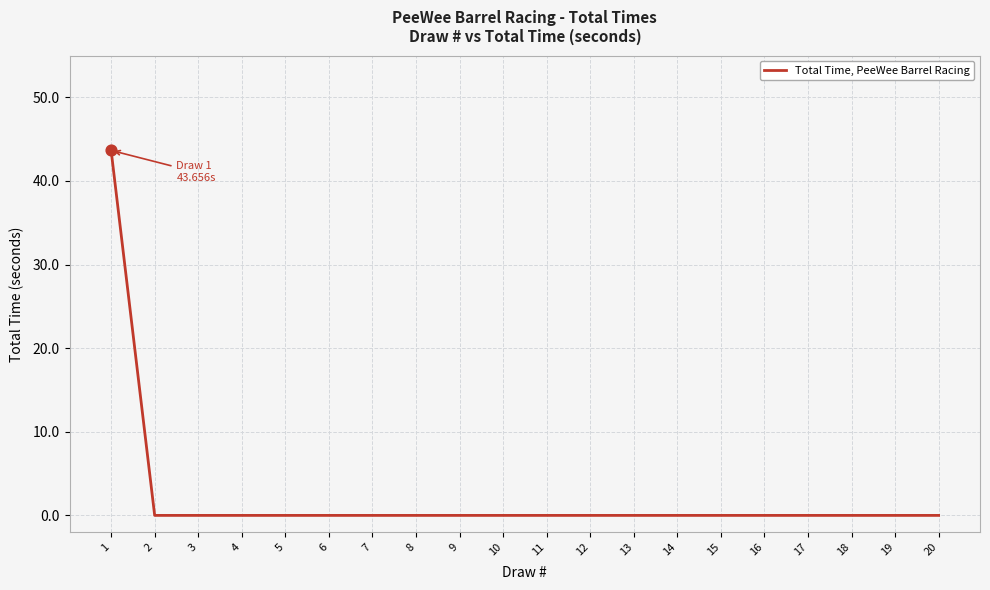

Between 3 and 1, which is larger?

1